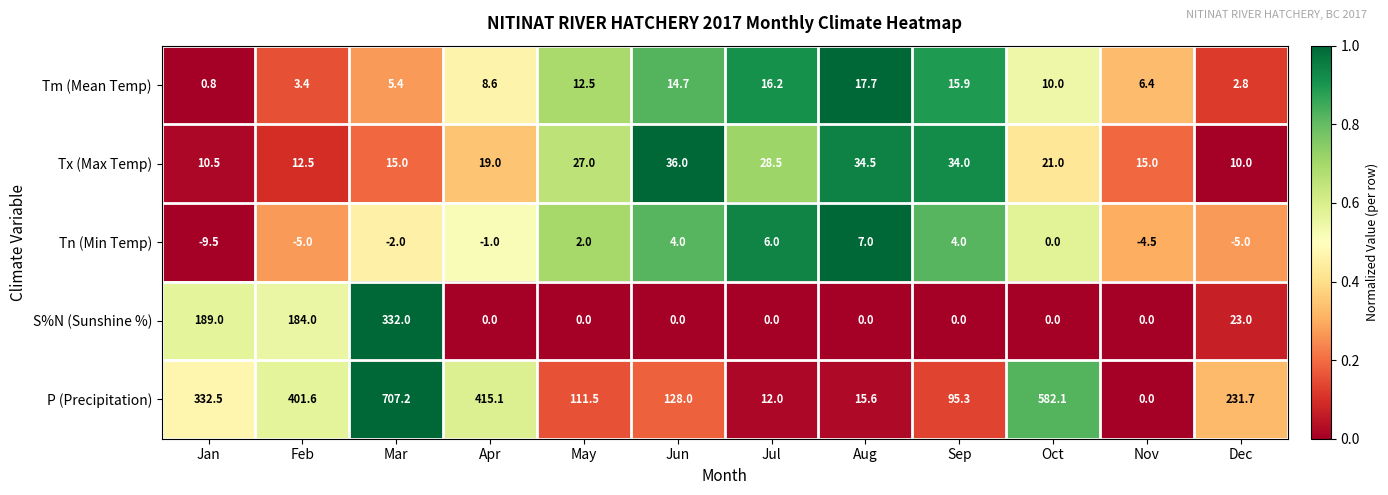

What is the total value across all series at Nov?

16.9